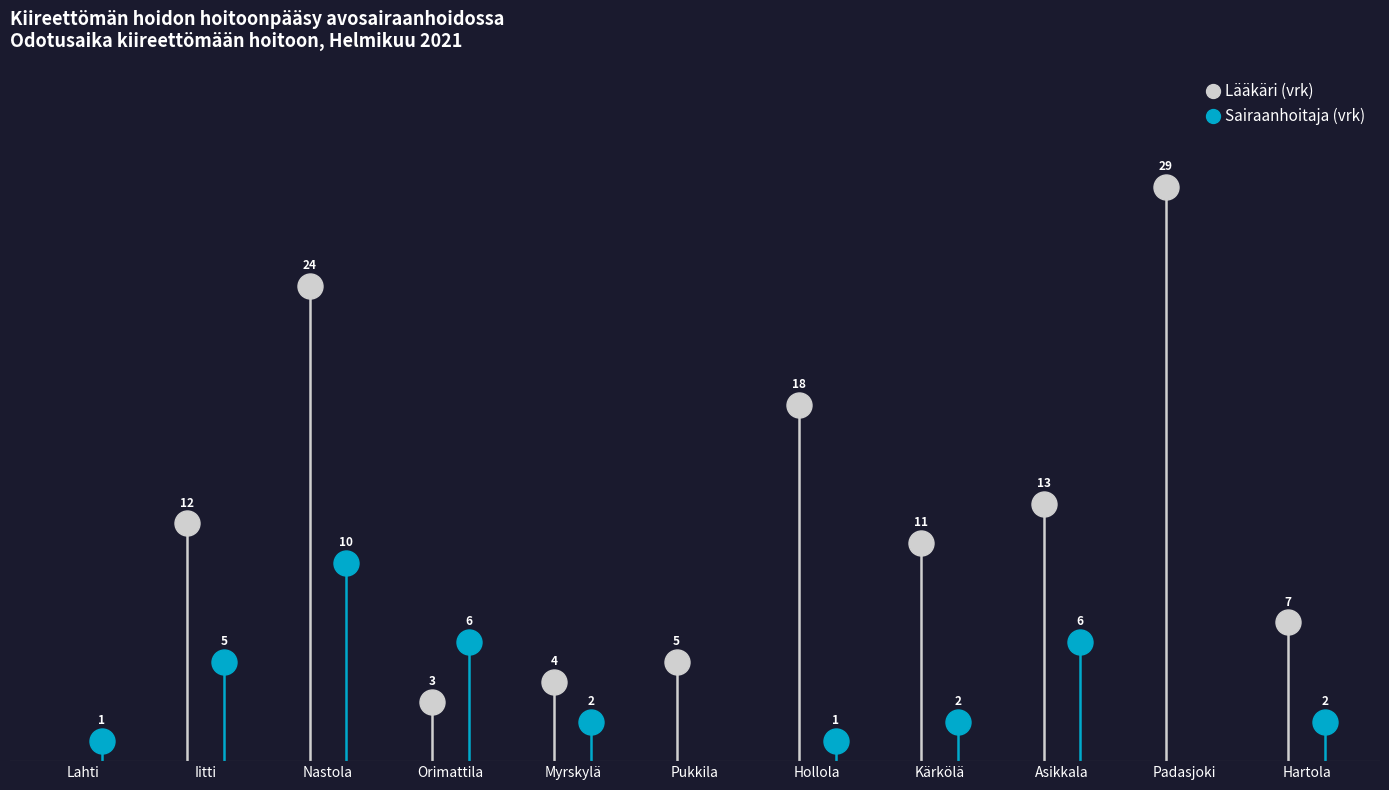

Where is Sairaanhoitaja (vrk) nearest to the value 5?

Iitti